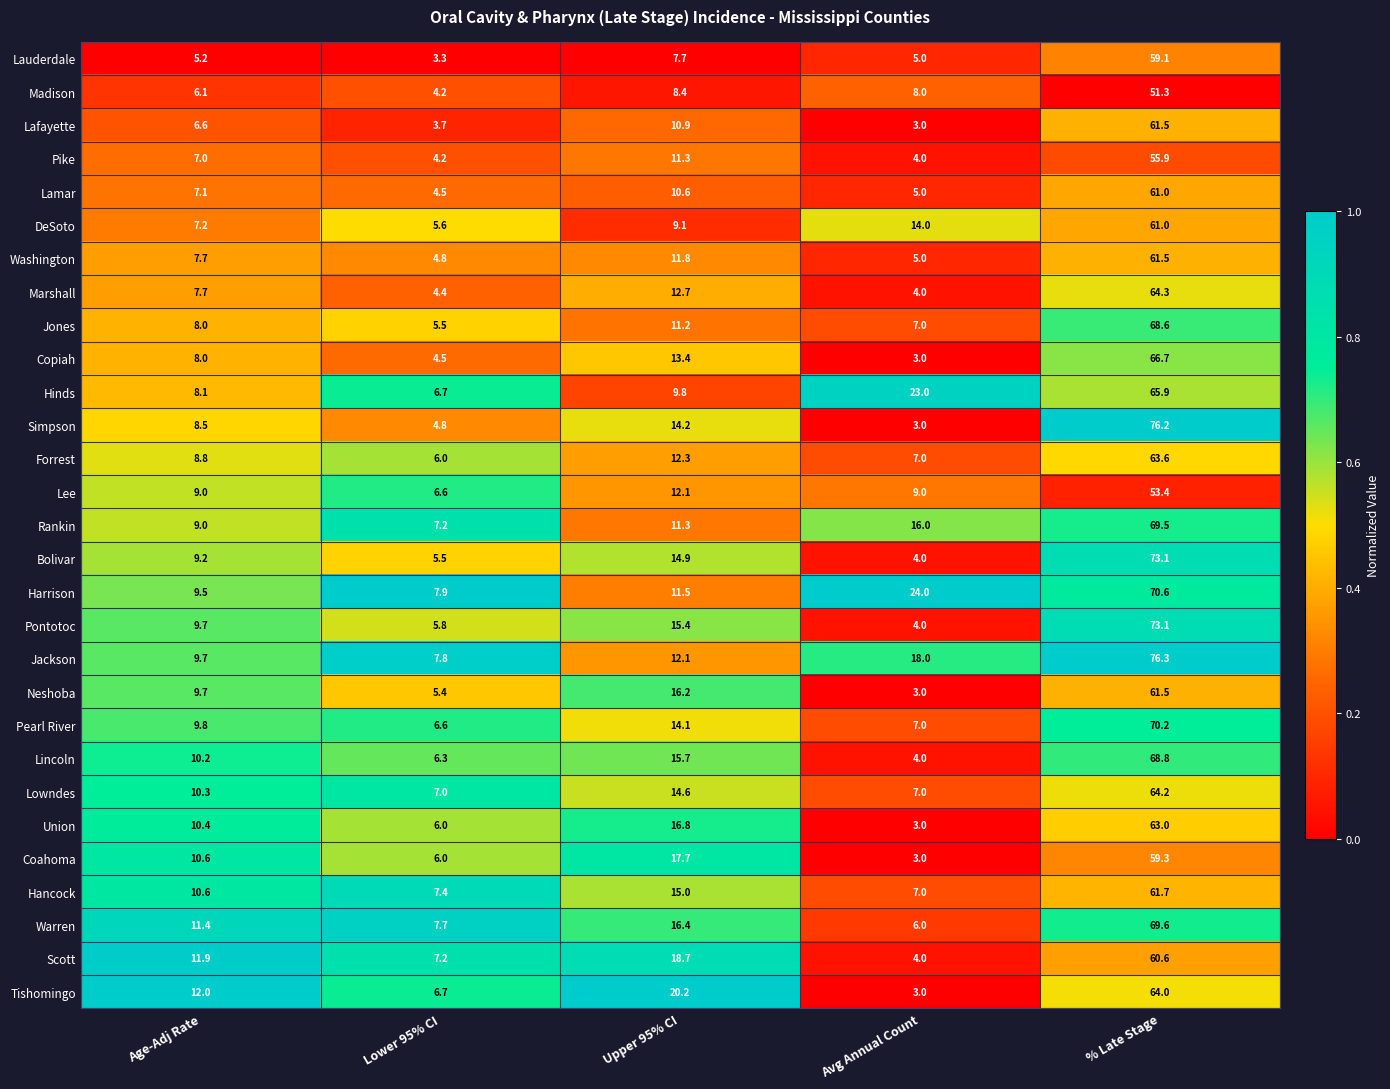

The Hancock series shows 5.2 at Age-Adj Rate. True or false?

False